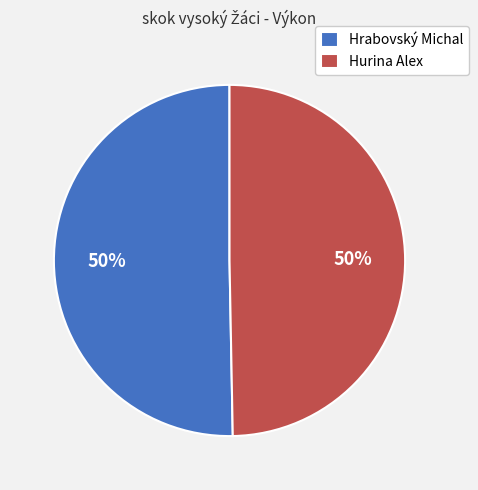

Do Hurina Alex and Hrabovský Michal together represent more than half of the pie?

Yes